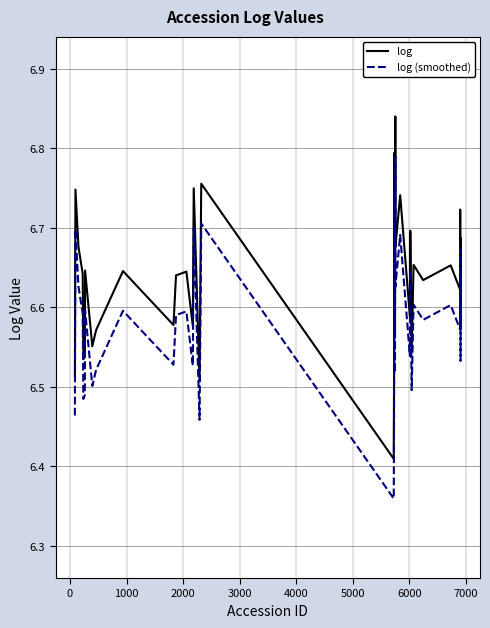

What are all the series names shown in the legend?

log, log (smoothed)